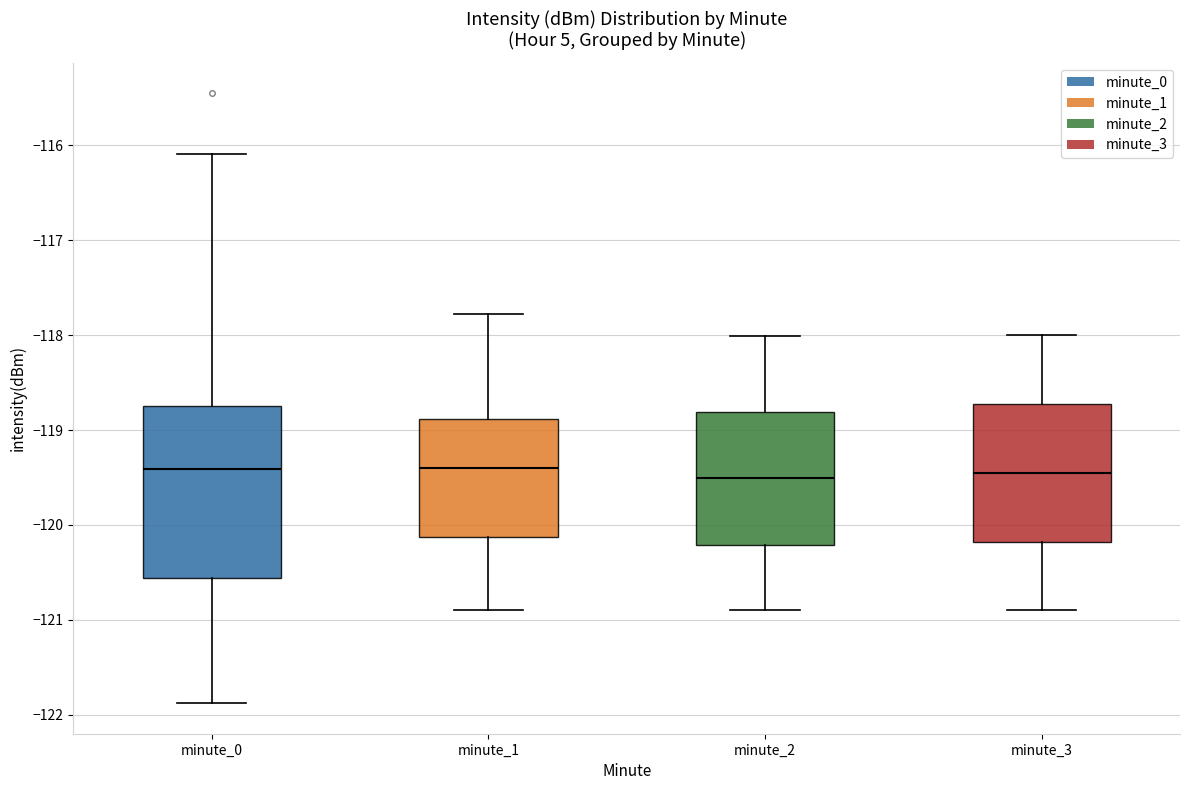

Where is the lower edge of the box for minute_0 on the y-axis? The values are not printed on the chart, so give them approximately, as read against the axis.

-120.6